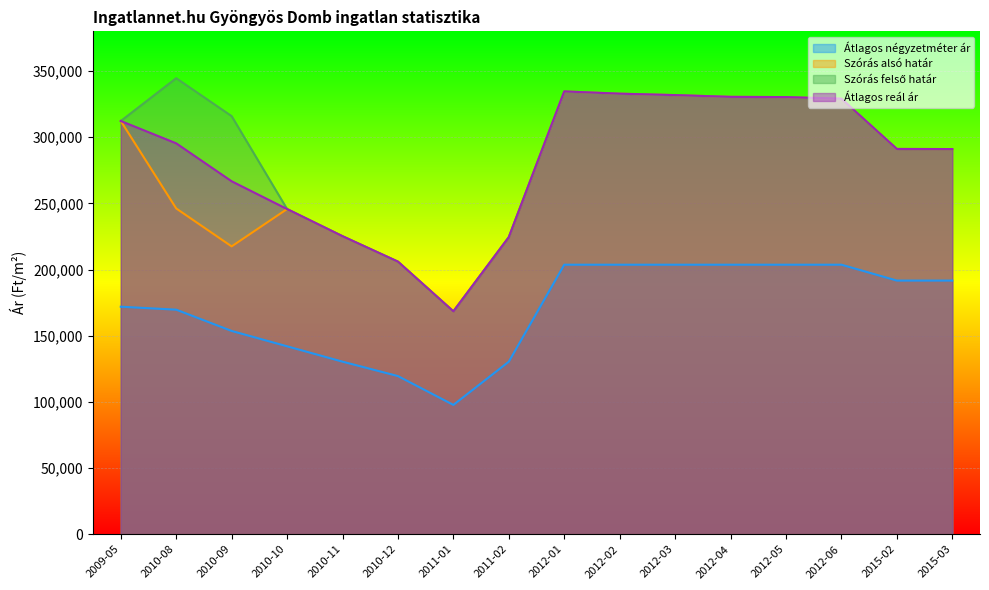

True or false: Szórás alsó határ and Szórás felső határ cross at least once.

False